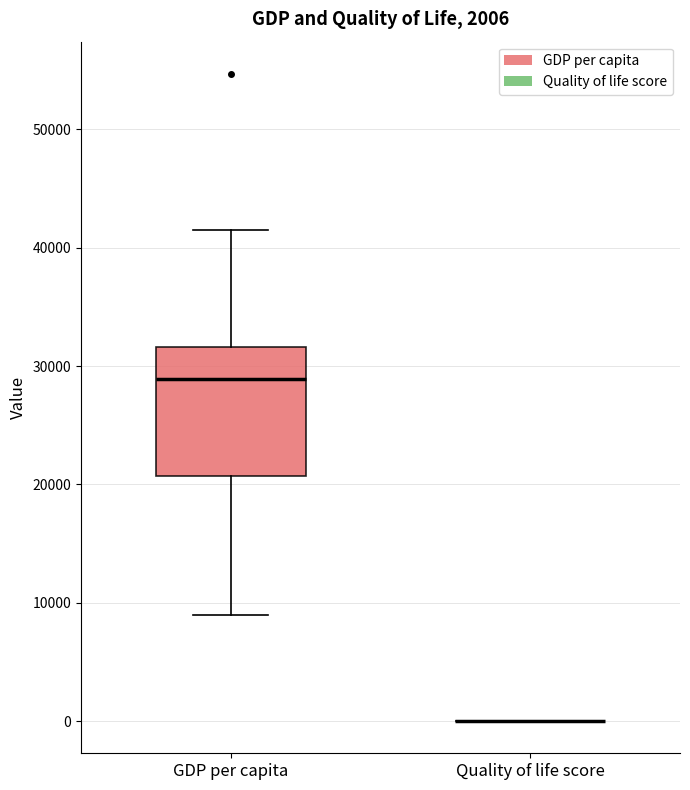

Comparing the boxes themselves (not the whiskers), which one is the tallest?

GDP per capita